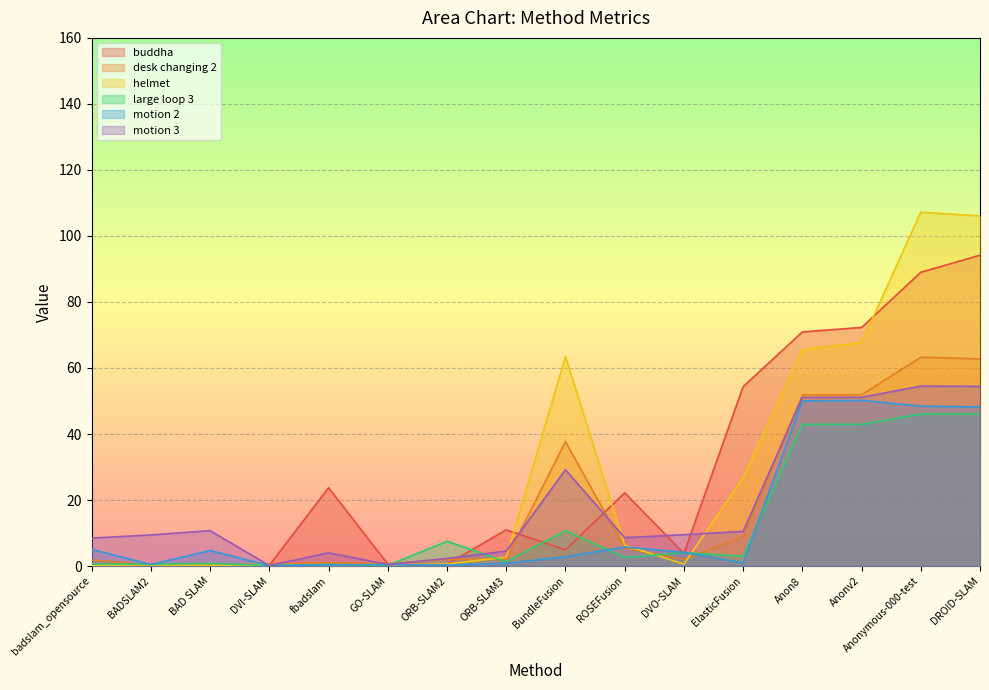

The value of motion 3 at DVO-SLAM is 2.0. True or false?

False